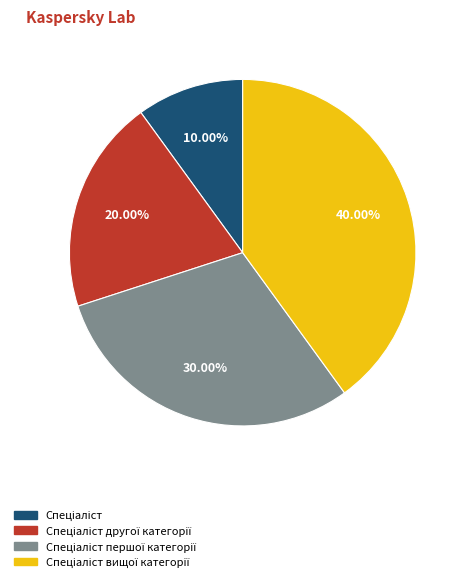

Is there any slice that represents more than half of the pie?

No